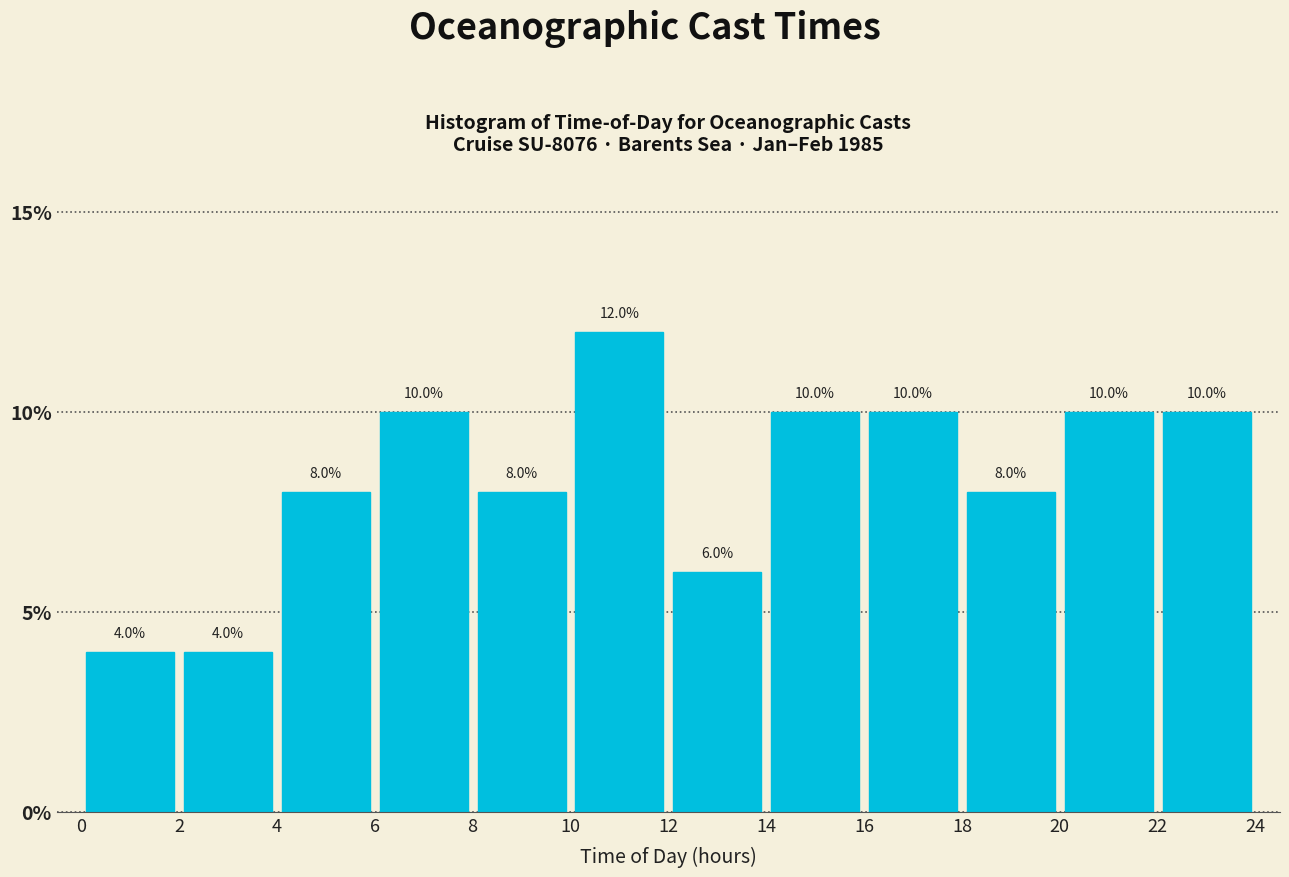

Reading left to right, list every bar in this chart as the range it spans on the x-axis followed by its height.

0 to 2: 4.0
2 to 4: 4.0
4 to 6: 8.0
6 to 8: 10.0
8 to 10: 8.0
10 to 12: 12.0
12 to 14: 6.0
14 to 16: 10.0
16 to 18: 10.0
18 to 20: 8.0
20 to 22: 10.0
22 to 24: 10.0